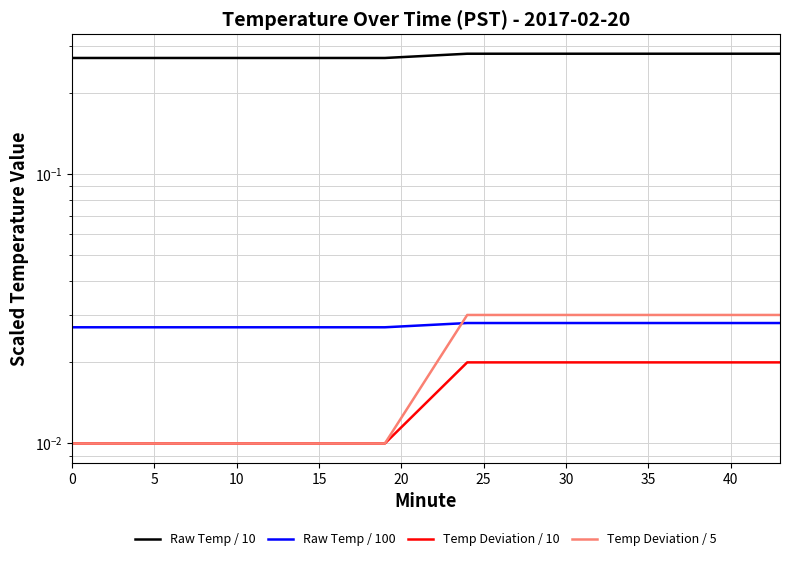

What is the label of the 19th point from the left?

18